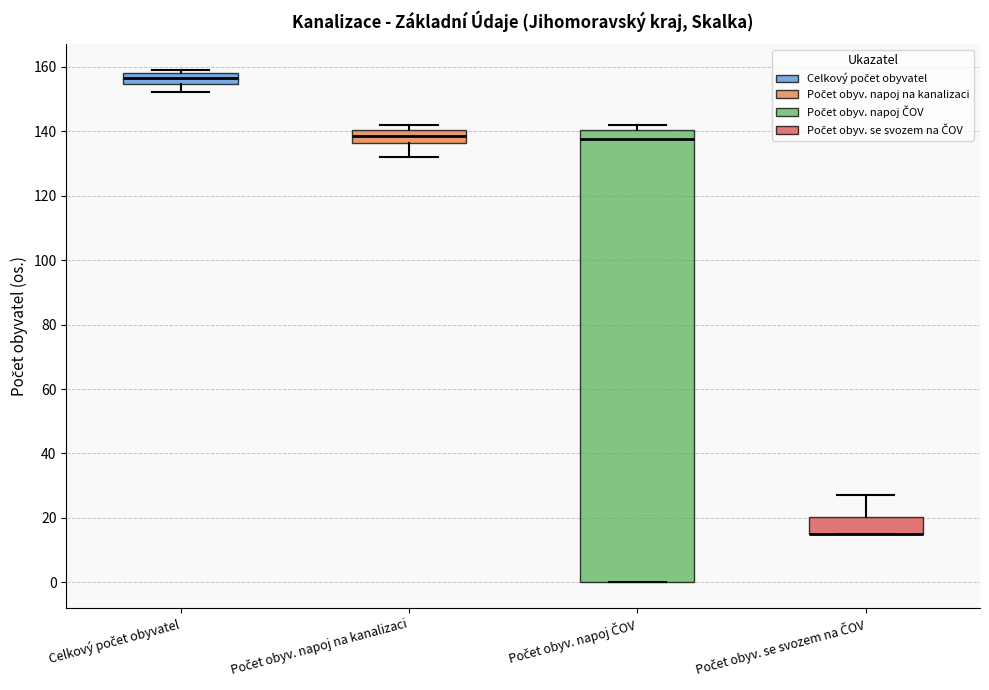

Reading left to right, transcribe this box plot: for each box, give where its median line is, the range the box spans, and where its two whiskers end, as read against the y-axis. The values are not printed on the chart, so give them approximately, as read against the axis.

Celkový počet obyvatel: median 156, box 154 to 158, whiskers 152 to 160
Počet obyv. napoj na kanalizaci: median 138, box 136 to 140, whiskers 132 to 142
Počet obyv. napoj ČOV: median 138, box 0 to 140, whiskers 0 to 142
Počet obyv. se svozem na ČOV: median 16 (drawn on the box's lower edge), box 16 to 20, whiskers 16 to 28